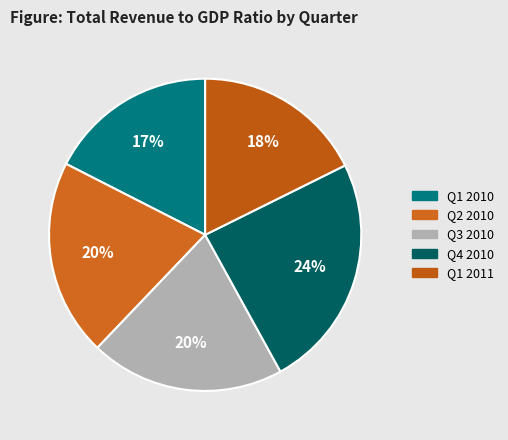

To the nearest percent, what is the difference between the largest and smallest slice percentages?

7%